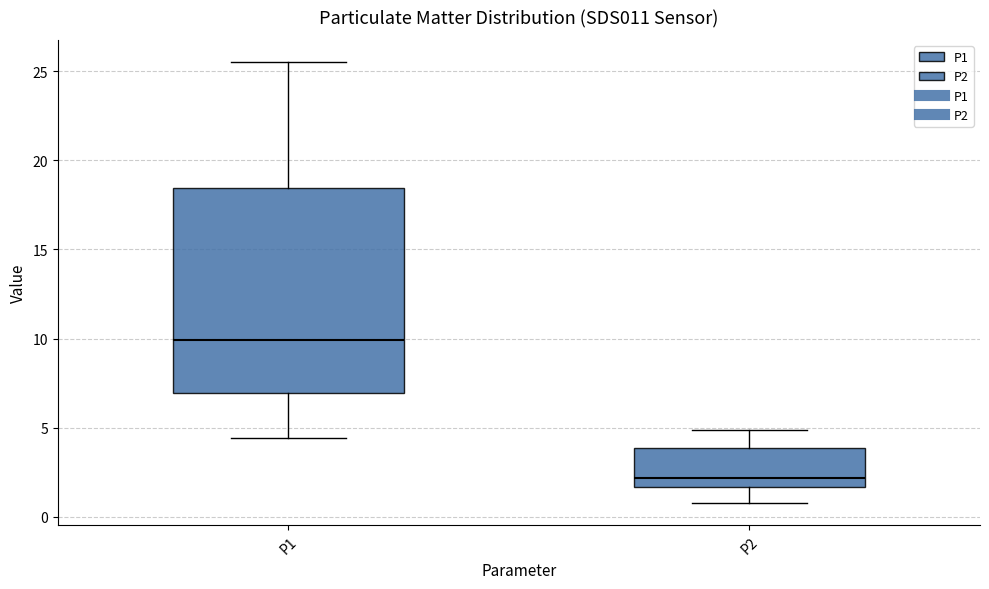

Reading left to right, read every box against the y-axis: the position of its median line, the range the box covers, and the ends of its whiskers. The values are not printed on the chart, so give them approximately, as read against the axis.

P1: median 10.0, box 7.0 to 18.5, whiskers 4.5 to 25.5
P2: median 2.0, box 1.5 to 4.0, whiskers 1.0 to 5.0